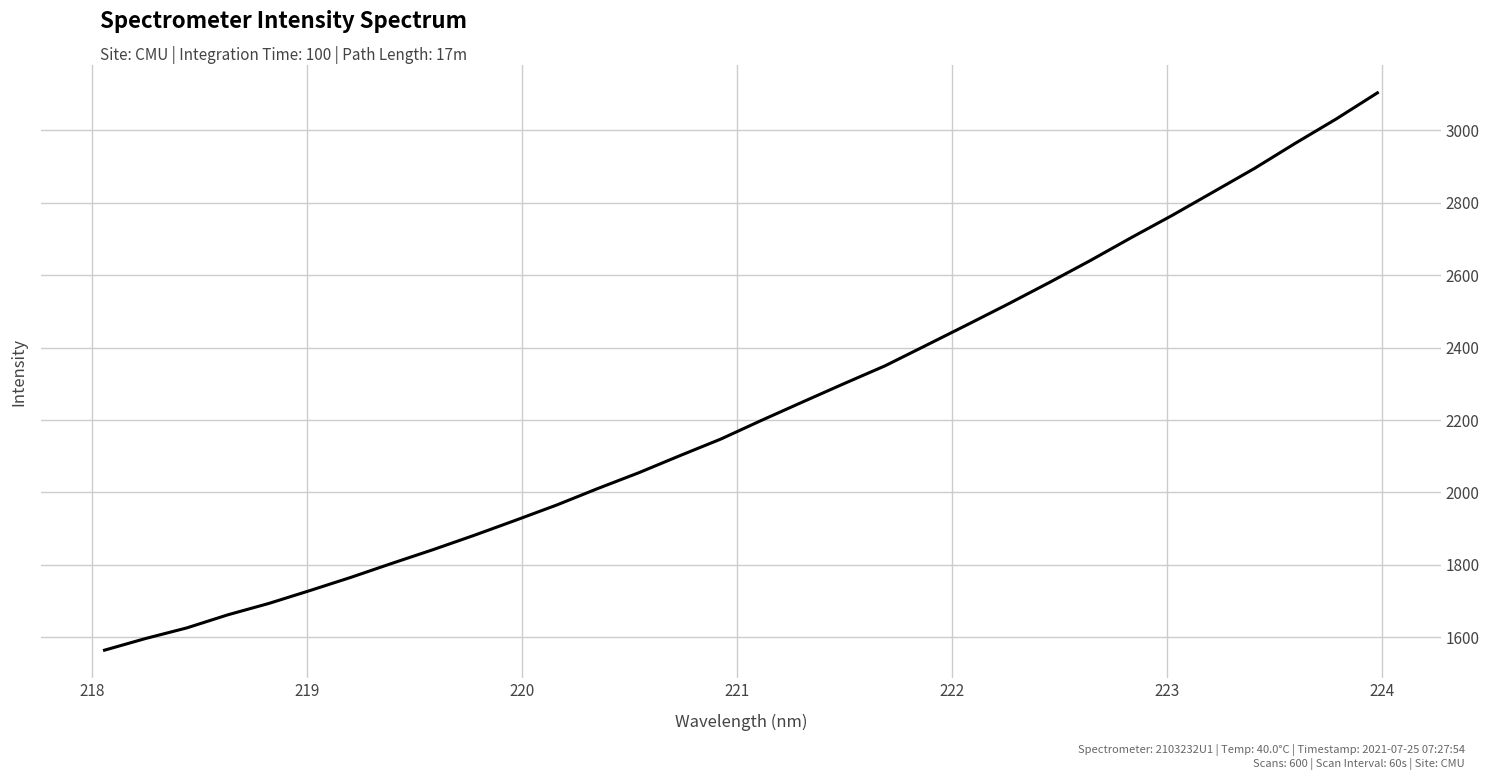

How many lines are shown in the chart?

1